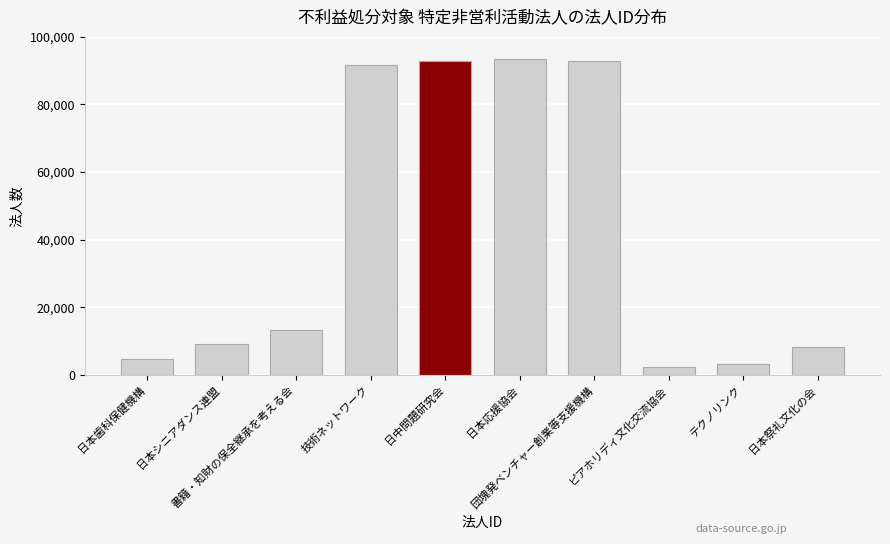

Are the bars grouped side by side (vs. stacked)?

No